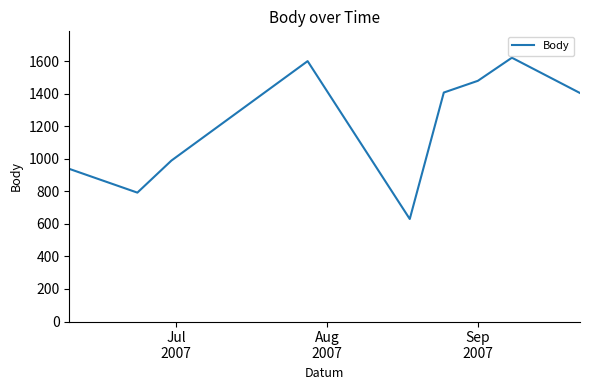

How many distinct data groups are displayed?

1